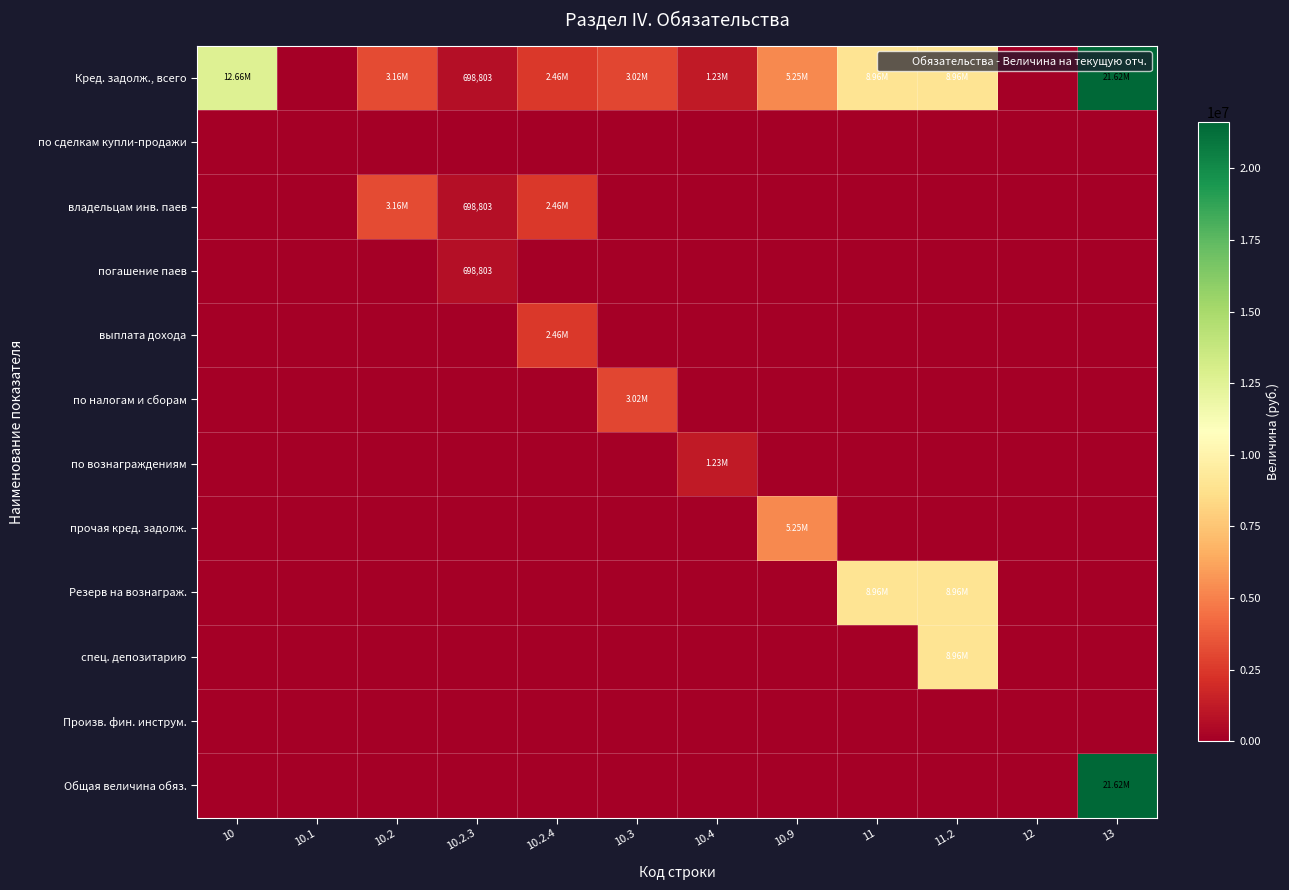

At how many categories does at least one series exceed 20065713?

1